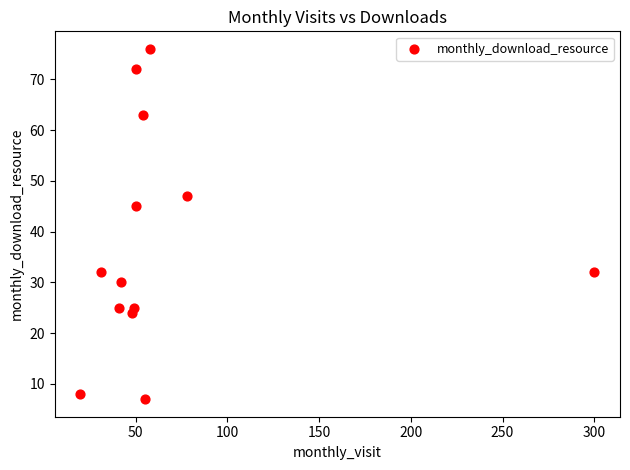

What is the range of X values (max minus min)?

280